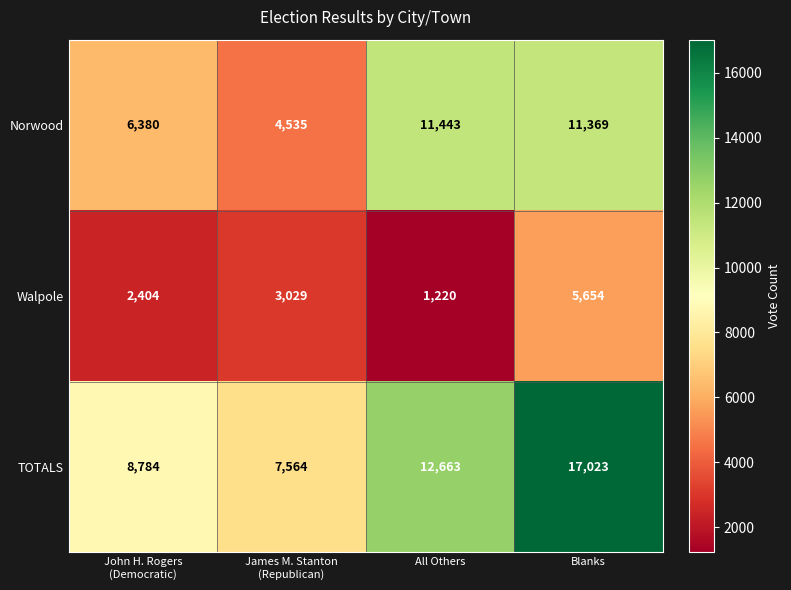

How many categories are shown in the chart?

4